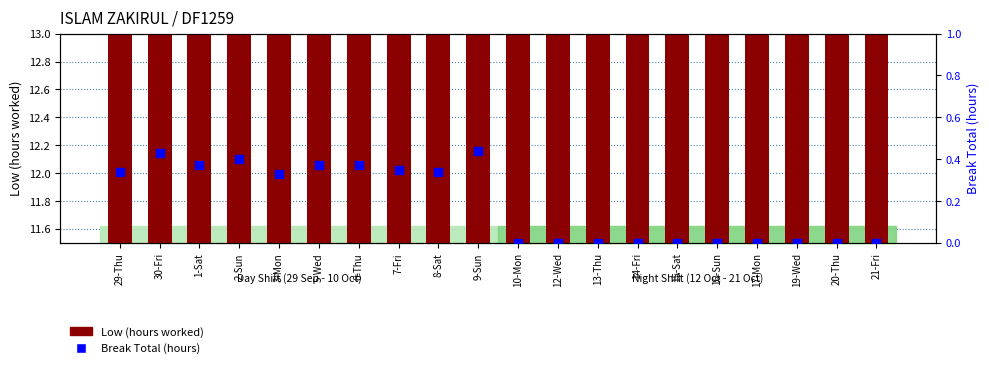

Which series has the largest total across all categories?

Low (hours worked)